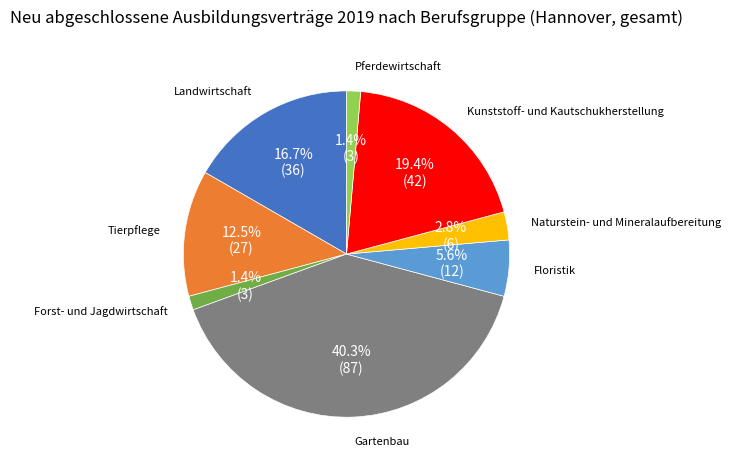

Is there a majority slice in this chart?

No